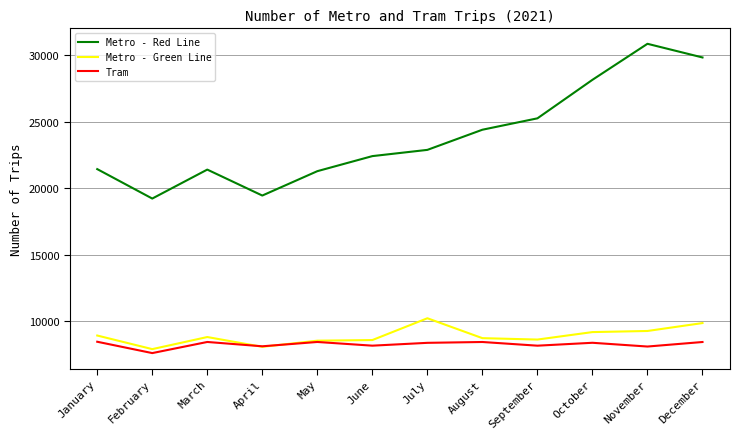

Is the value of Metro - Green Line at September greater than the value of Metro - Red Line at September?

No